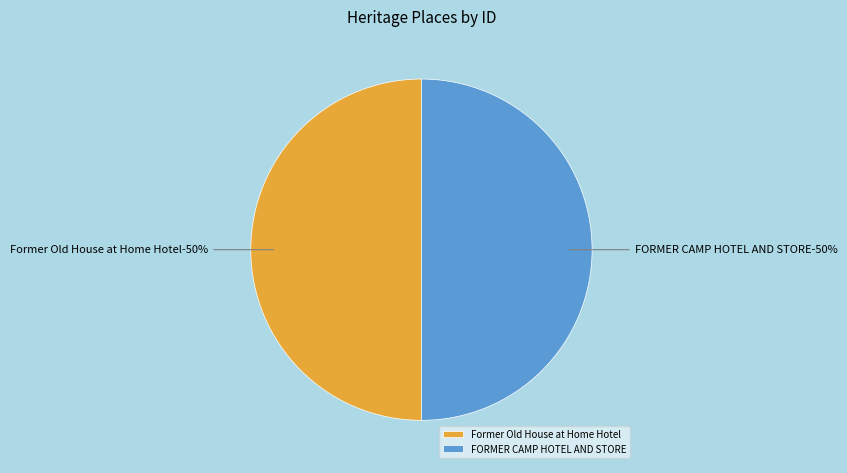

True or false: FORMER CAMP HOTEL AND STORE accounts for 50% of the total.

True